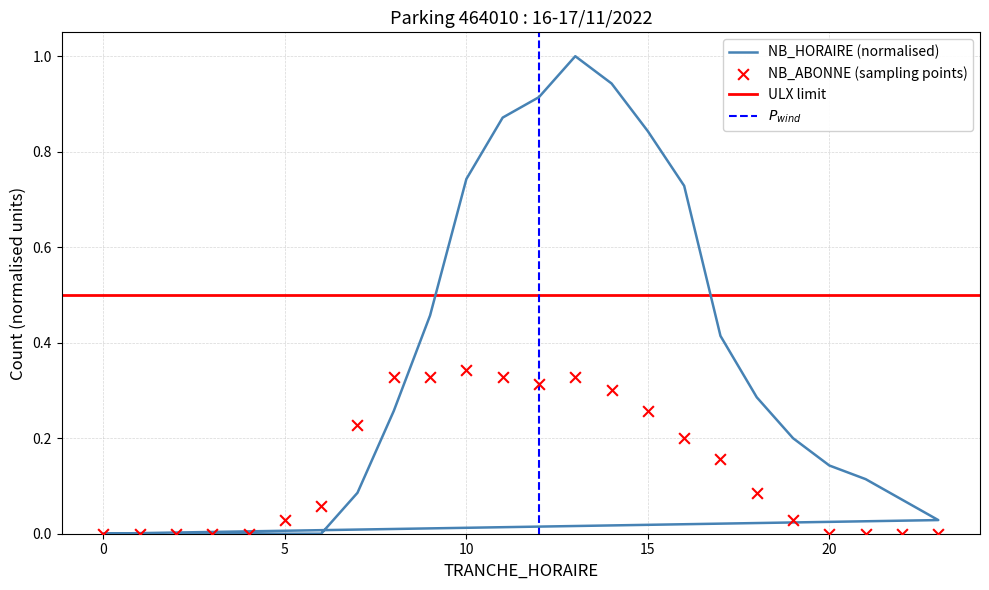

At how many categories does at least one series exceed 0?

19